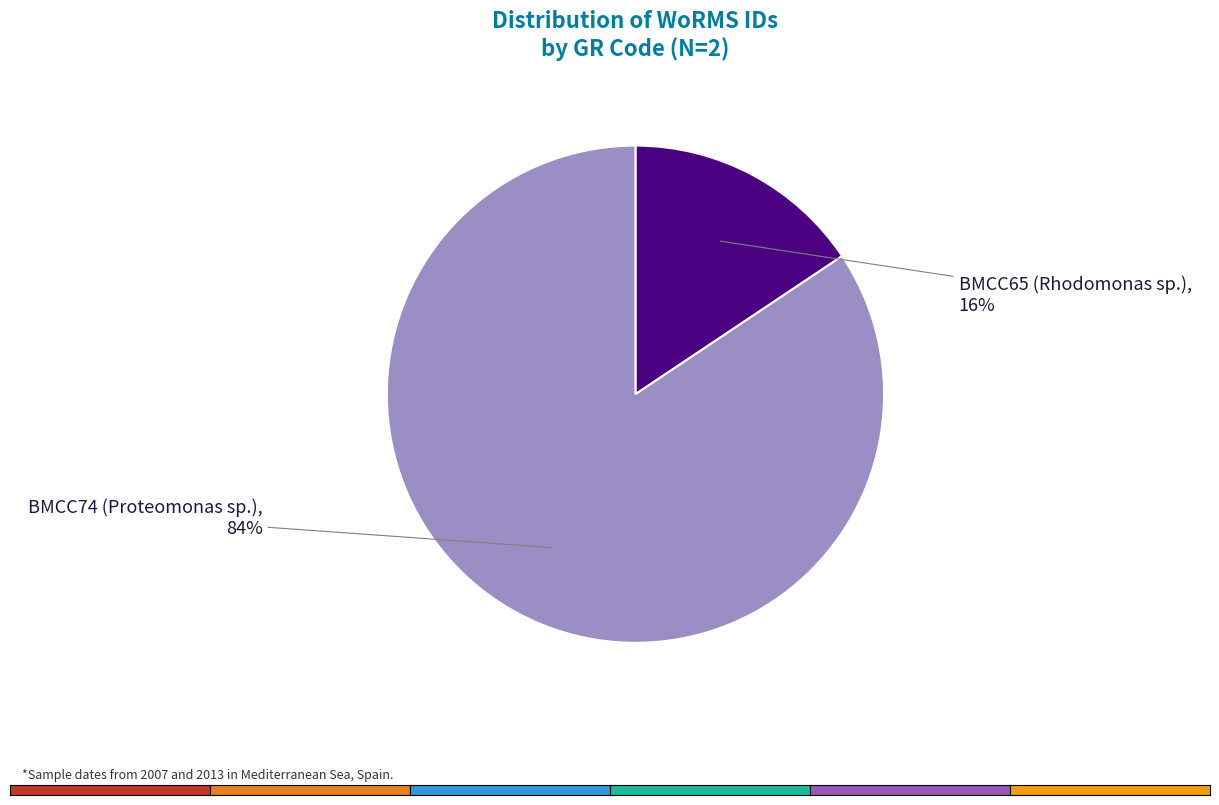

To the nearest percent, what is the average slice percentage?

50%